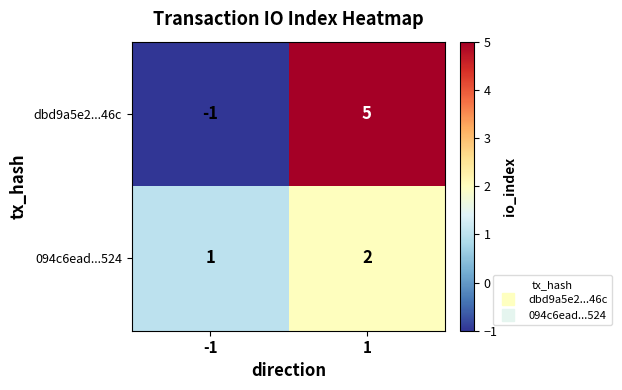

Which category has the highest value across all series?

1